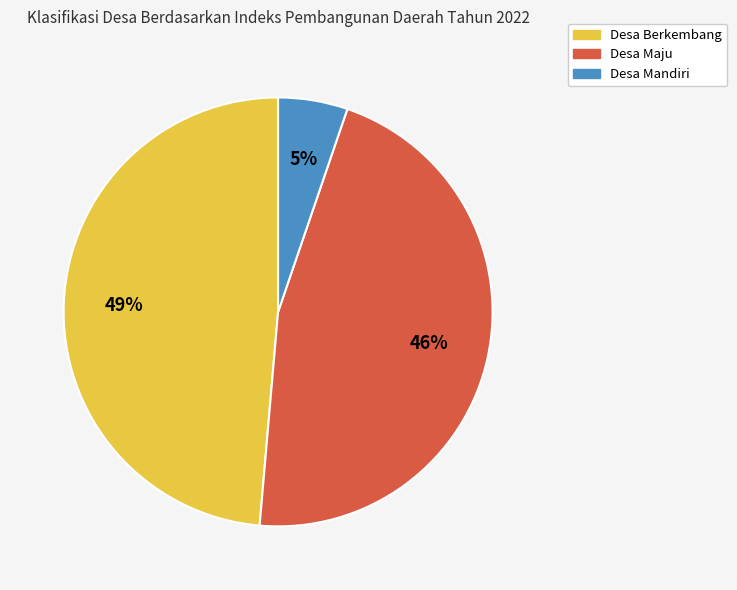

Between Desa Berkembang and Desa Mandiri, which is larger?

Desa Berkembang